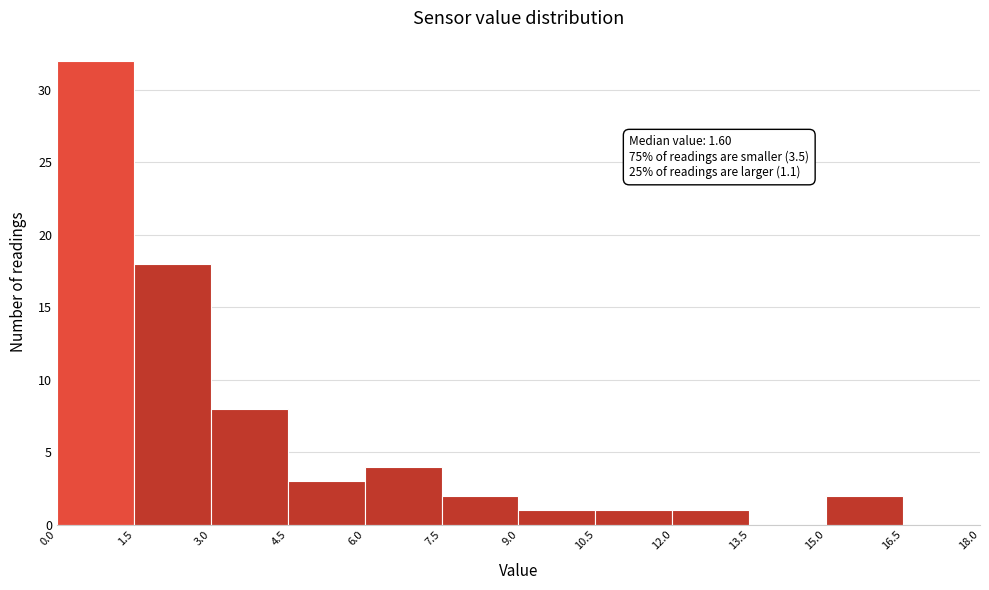

Over which range of the x-axis is the bar tallest?

0.0 to 1.5